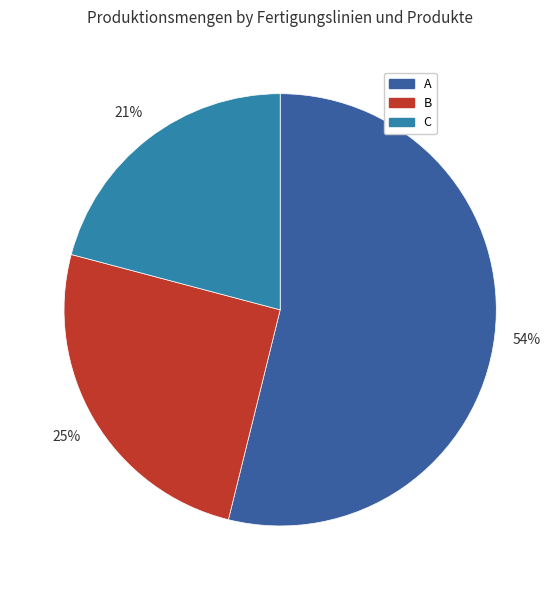

Does any single category account for the majority?

Yes